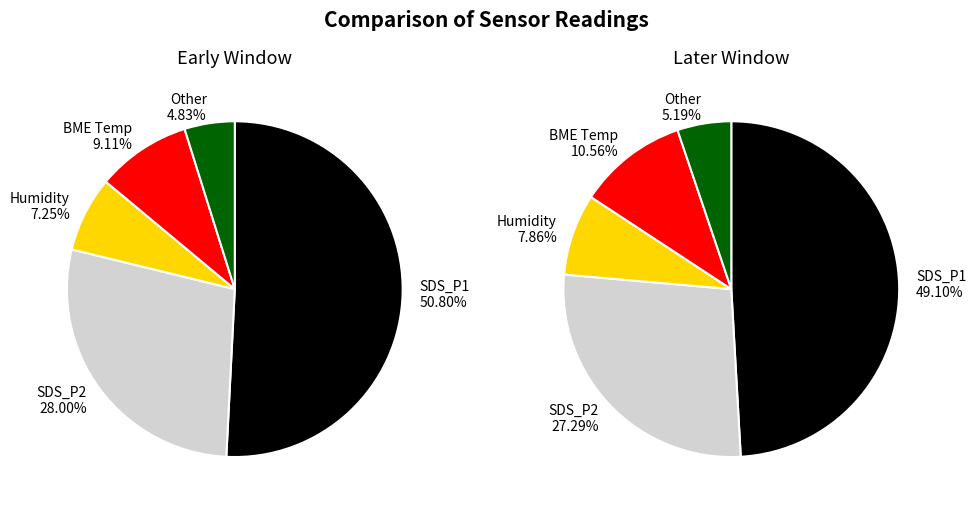

Does 25 represent more than half of the total?

No